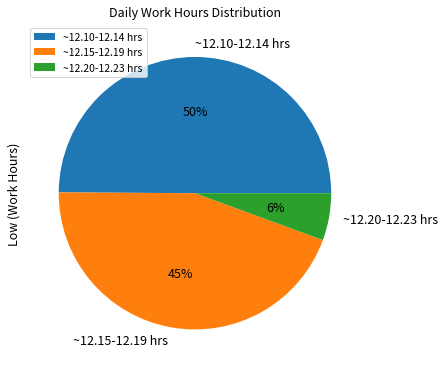

To the nearest percent, what is the difference between the largest and smallest slice percentages?

44%